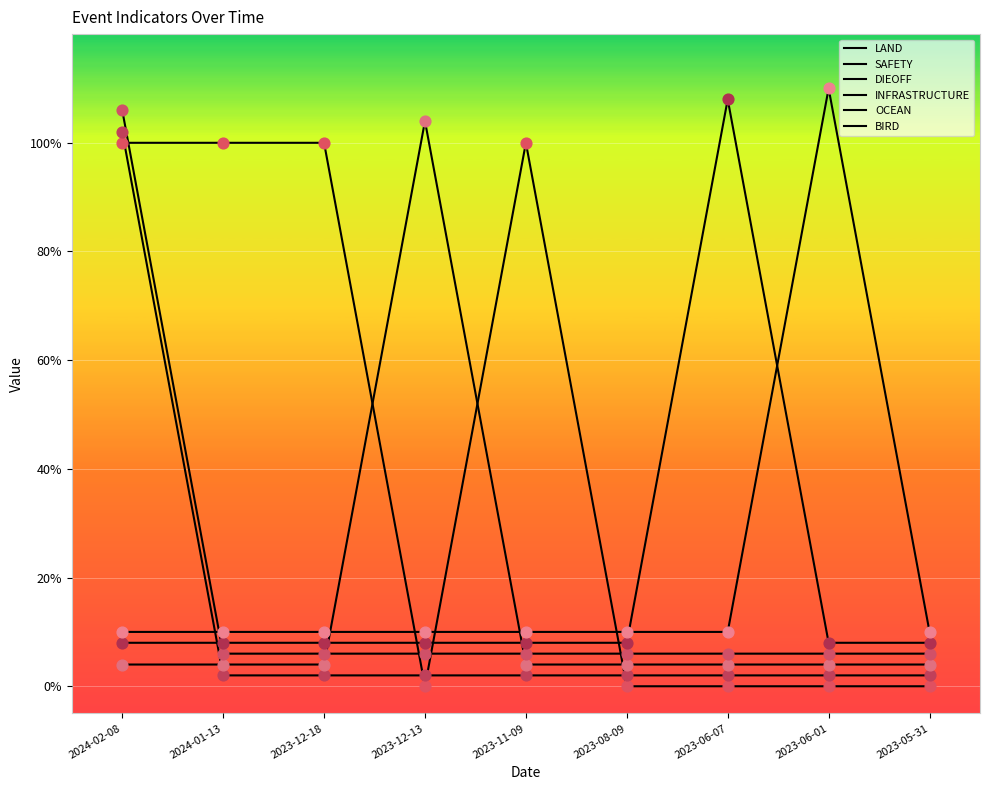

At which category is the sum across all series the highest?

2024-02-08